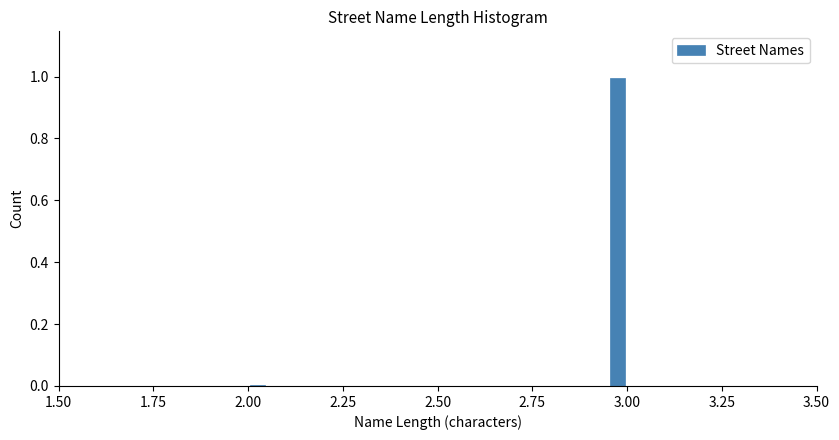

Around what value on the x-axis is the tallest bar? Give the approximate position of its centre, as read against the axis.

3.00